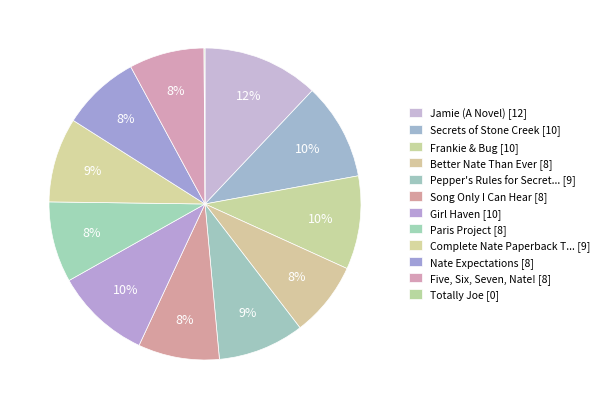

How many segments does this pie chart have?

12